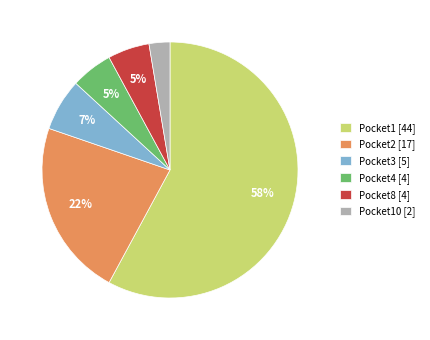

How many slices are in this pie chart?

6